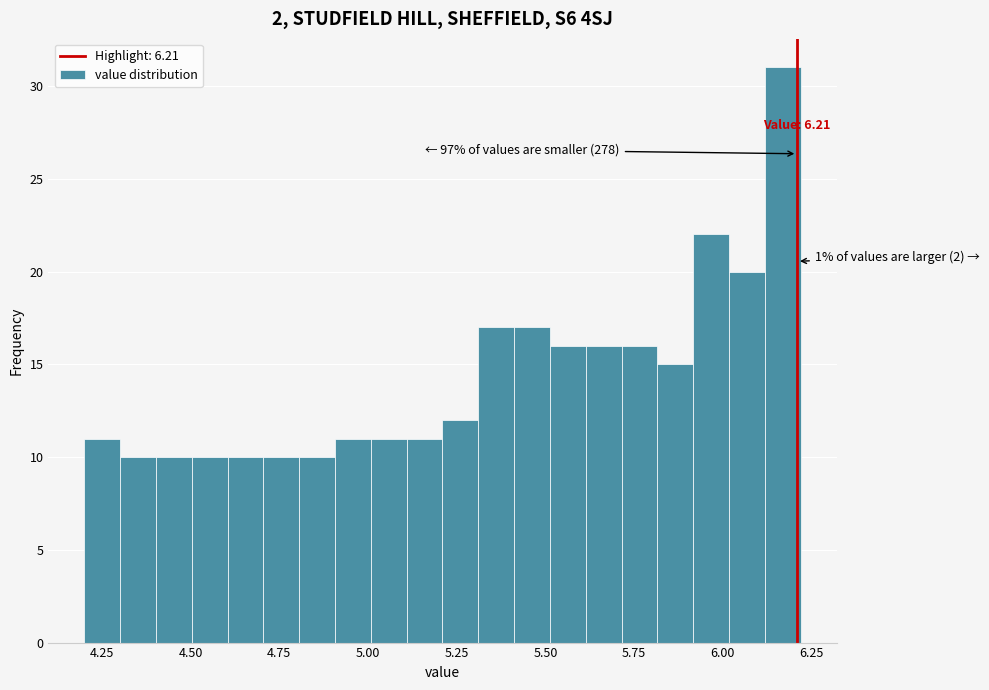

Around what value on the x-axis is the tallest bar? Give the approximate position of its centre, as read against the axis.

6.15